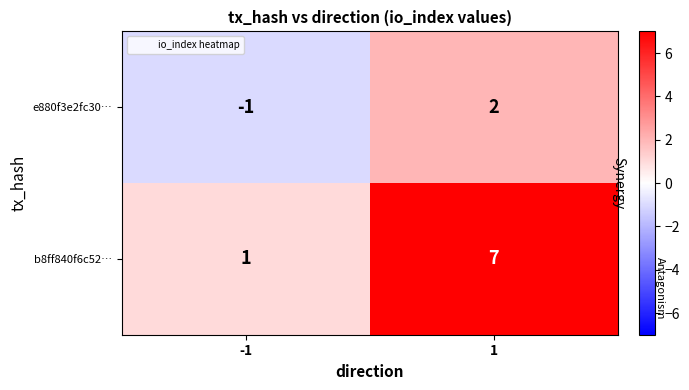

What is the difference between the highest and lowest values at -1?

2